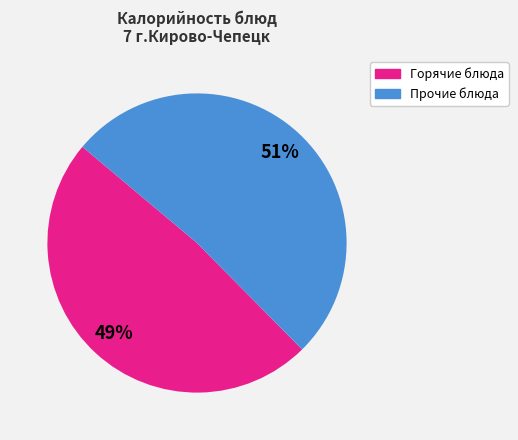

To the nearest percent, what percentage of the pie is Прочие блюда?

51%